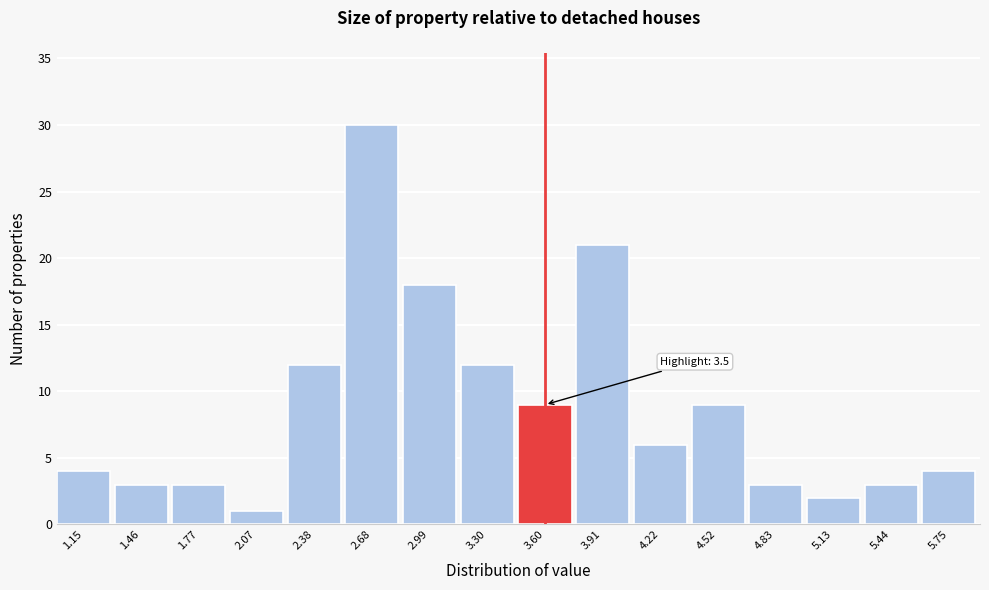

Over which range of the x-axis is the bar tallest?

2.55 to 2.85